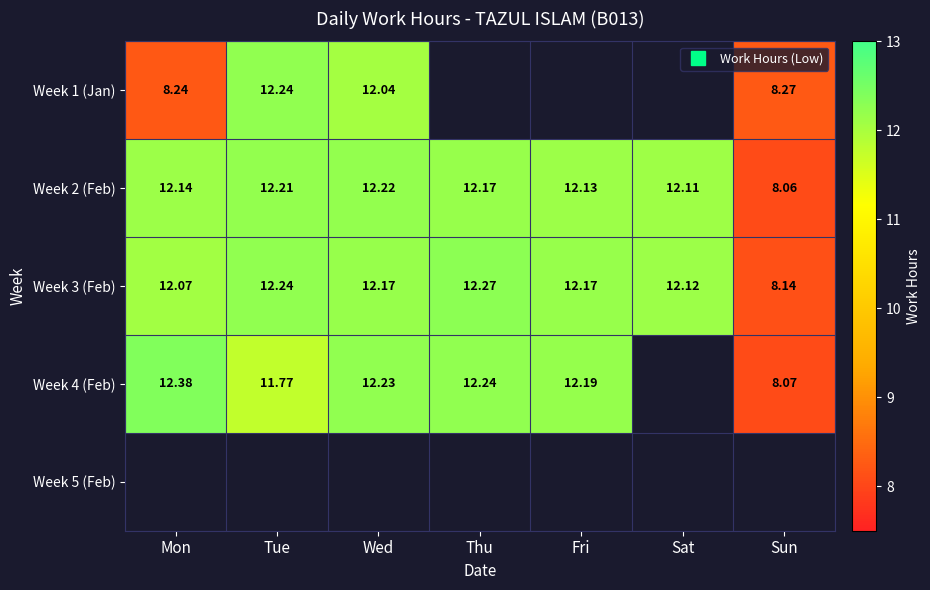

Where is Week 2 (Feb) nearest to the value 10?

Sun